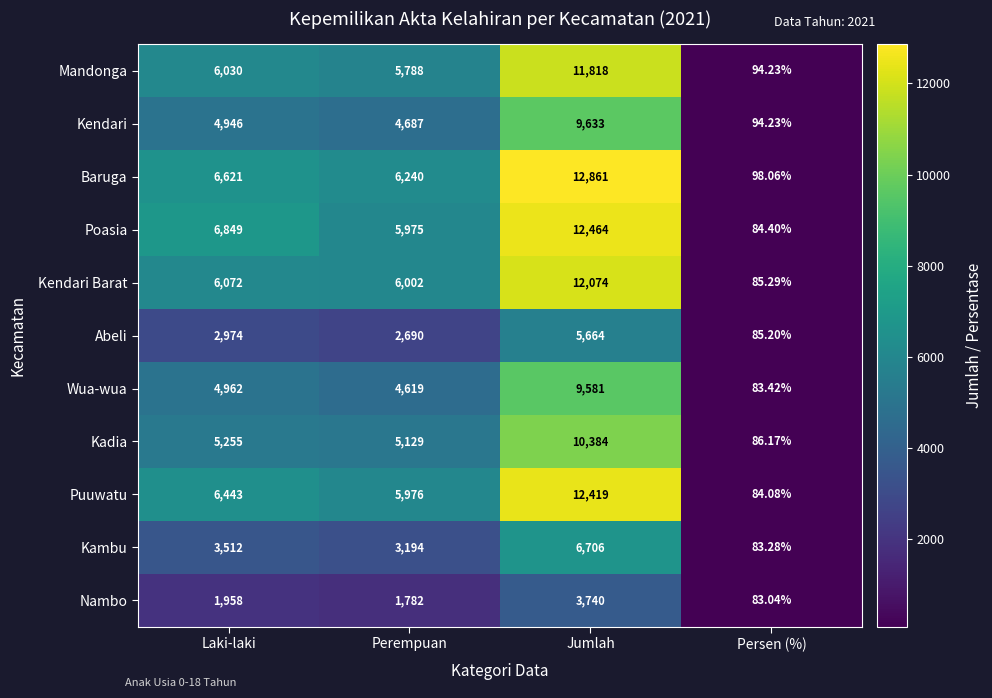

How many distinct data groups are displayed?

11